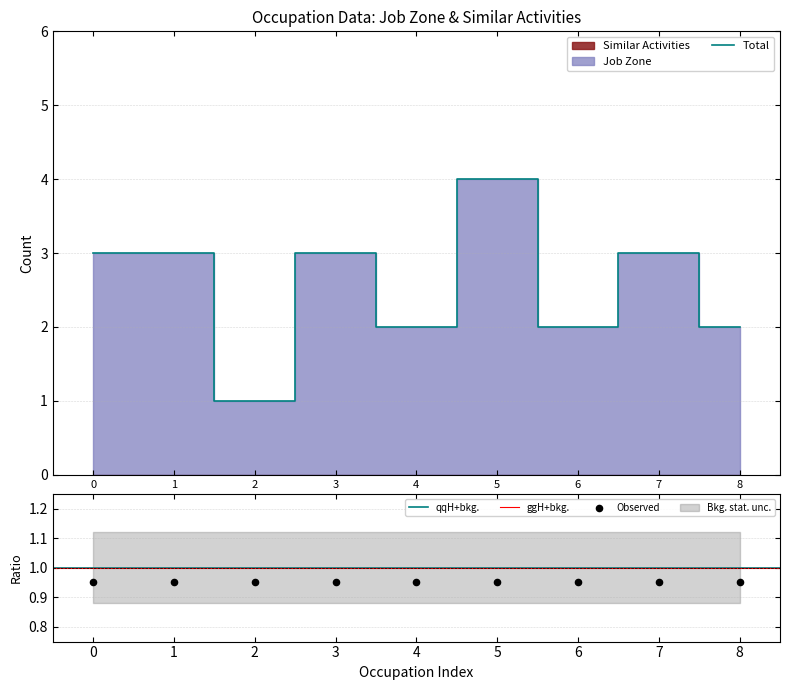

Is it true that Total equals 2 at 4?

True